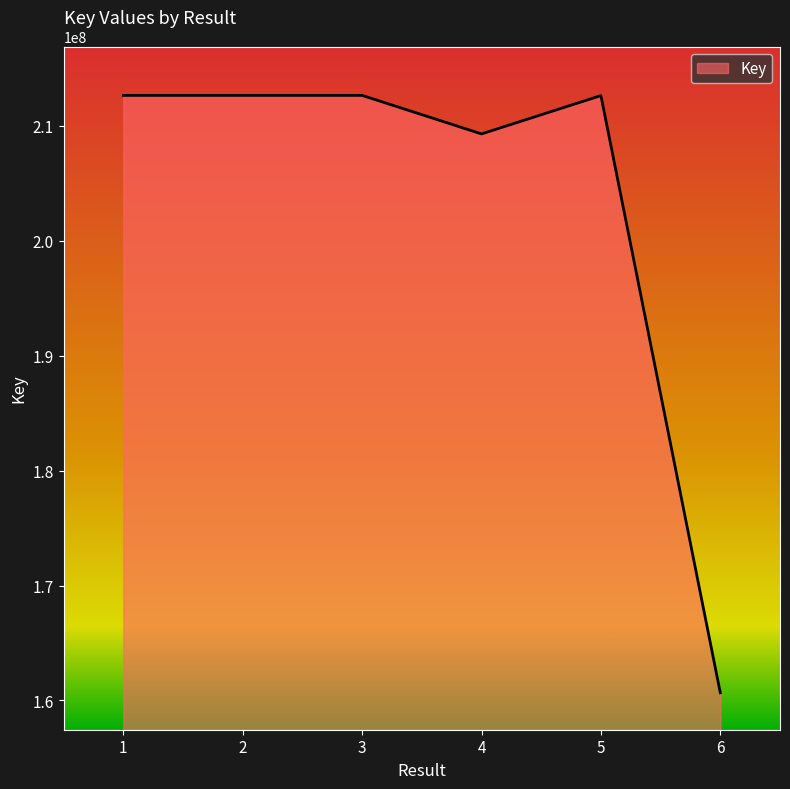

What is the maximum value shown in the chart?

212651127